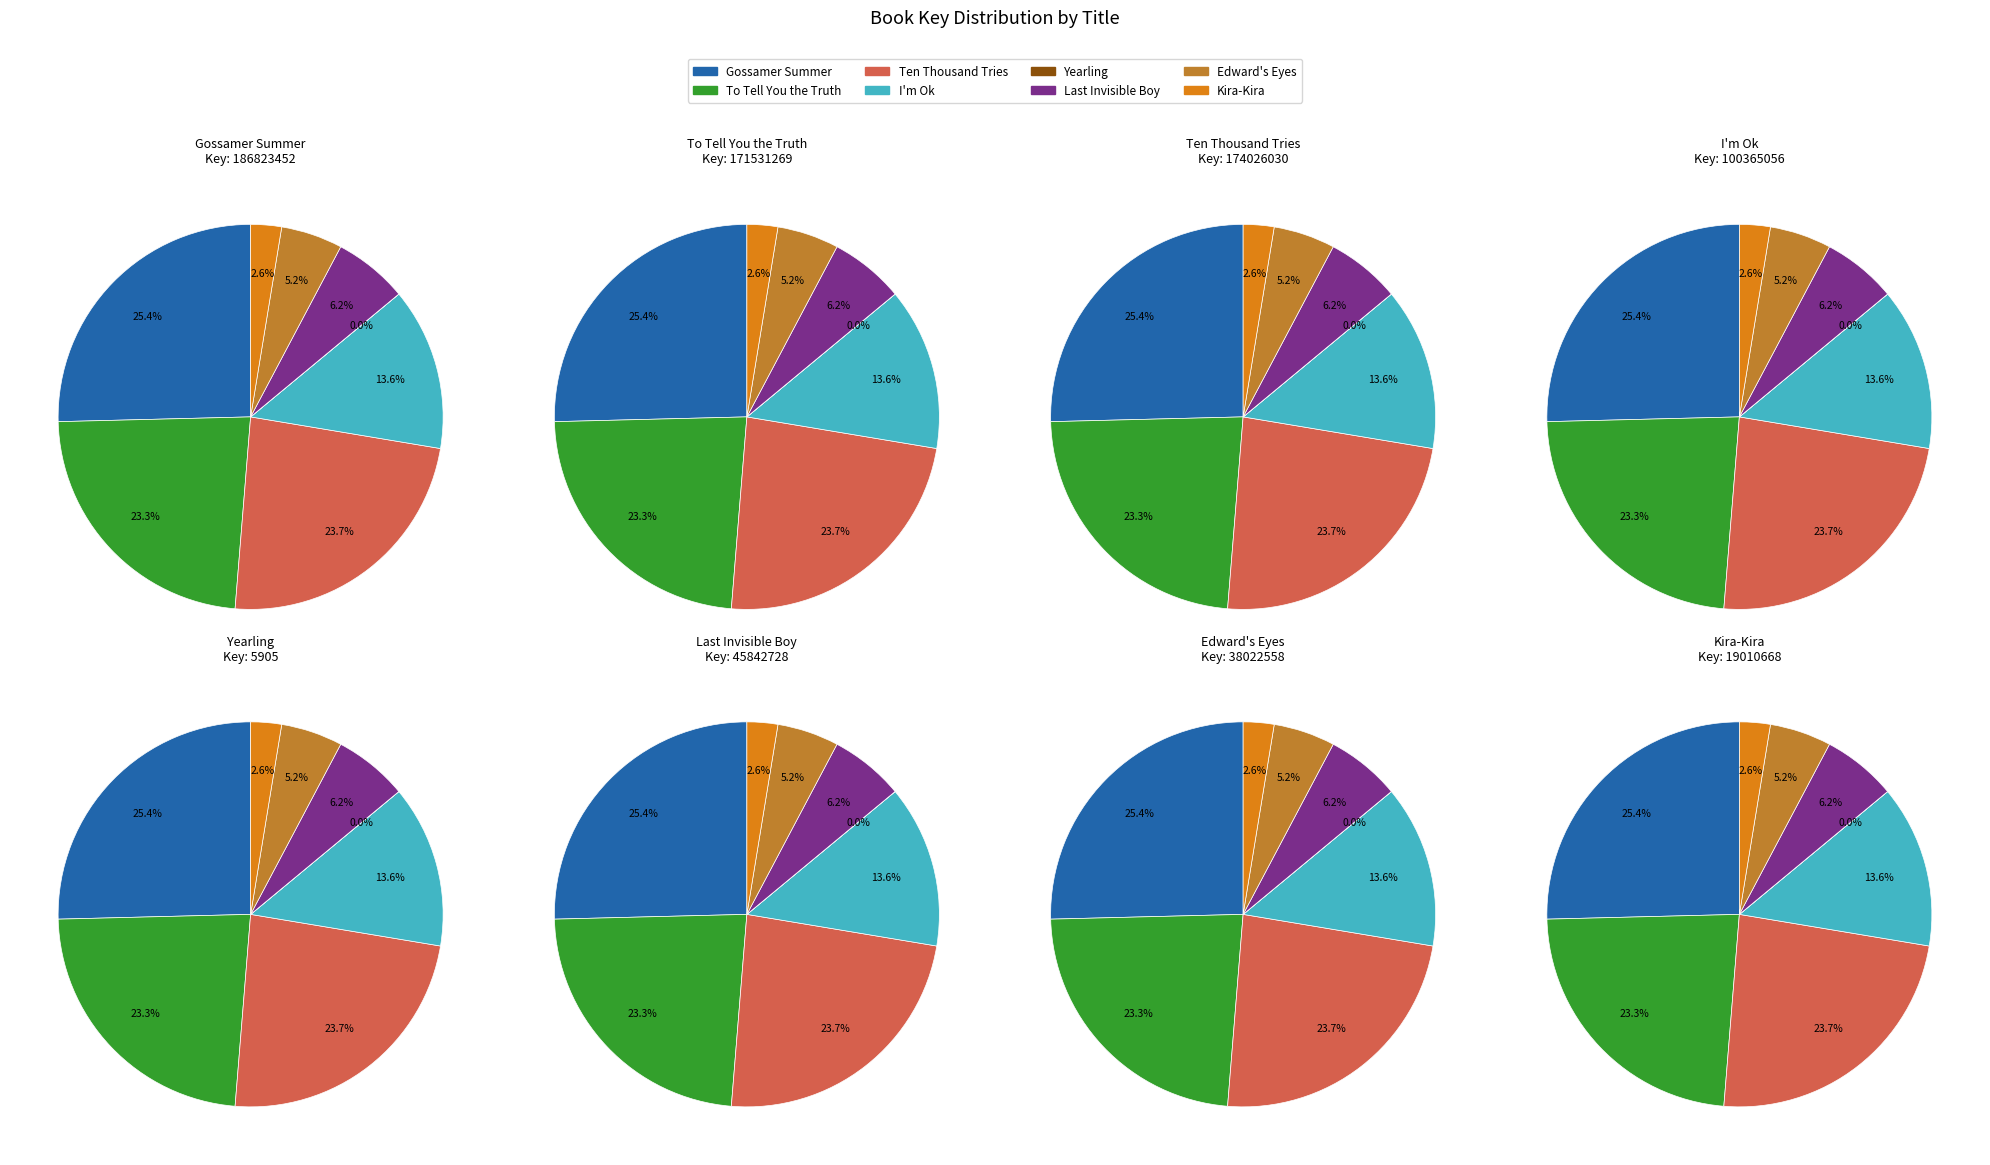

Is it true that I'm Ok is 23% of the pie?

False